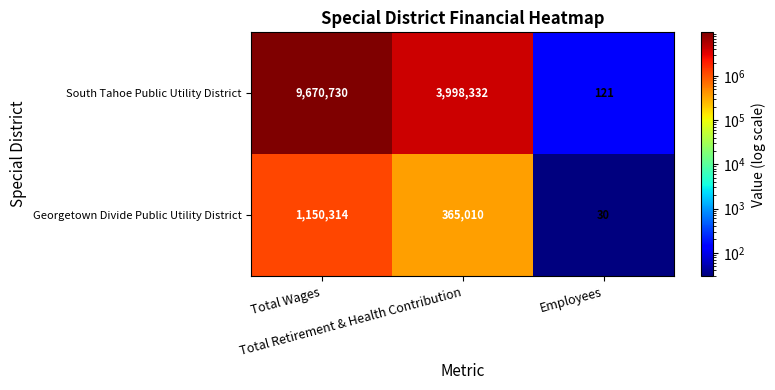

What is the total value across all series at Total Retirement & Health Contribution?

4363342